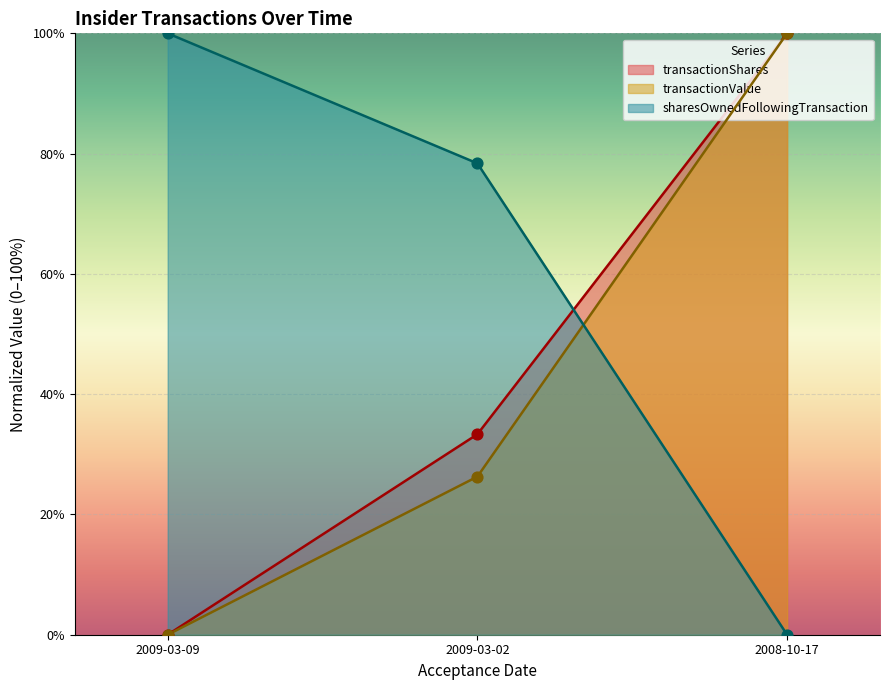

At how many categories does at least one series exceed 11?

3